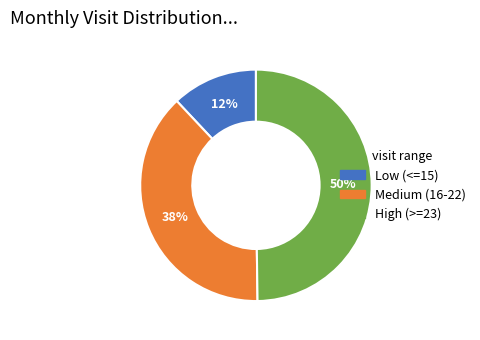

How many slices are in this pie chart?

3